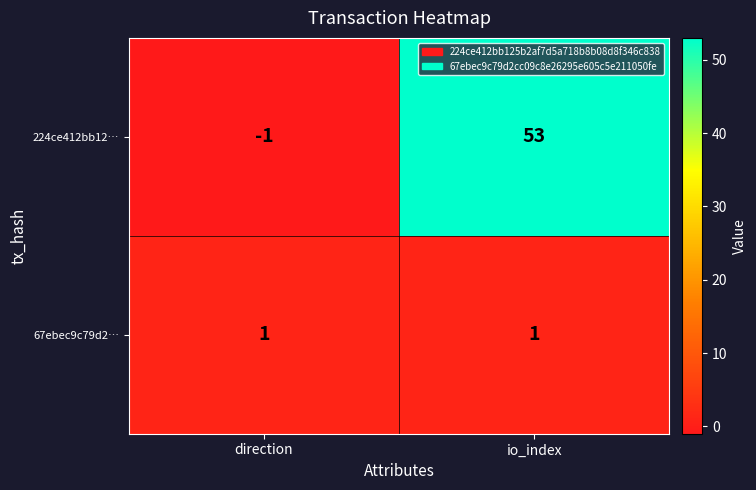

At which category is the sum across all series the highest?

io_index